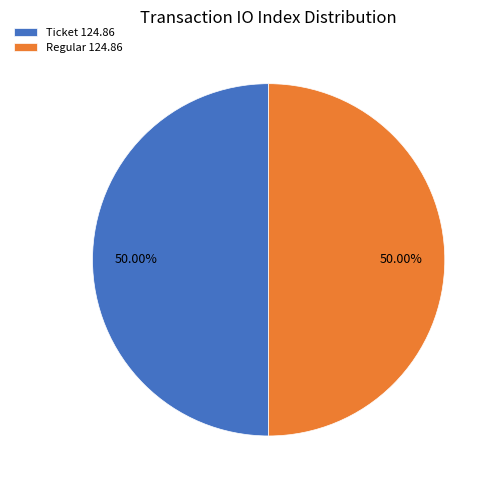

Approximately how many times larger is the value at Ticket 124.86 compared to Regular 124.86?

1.0